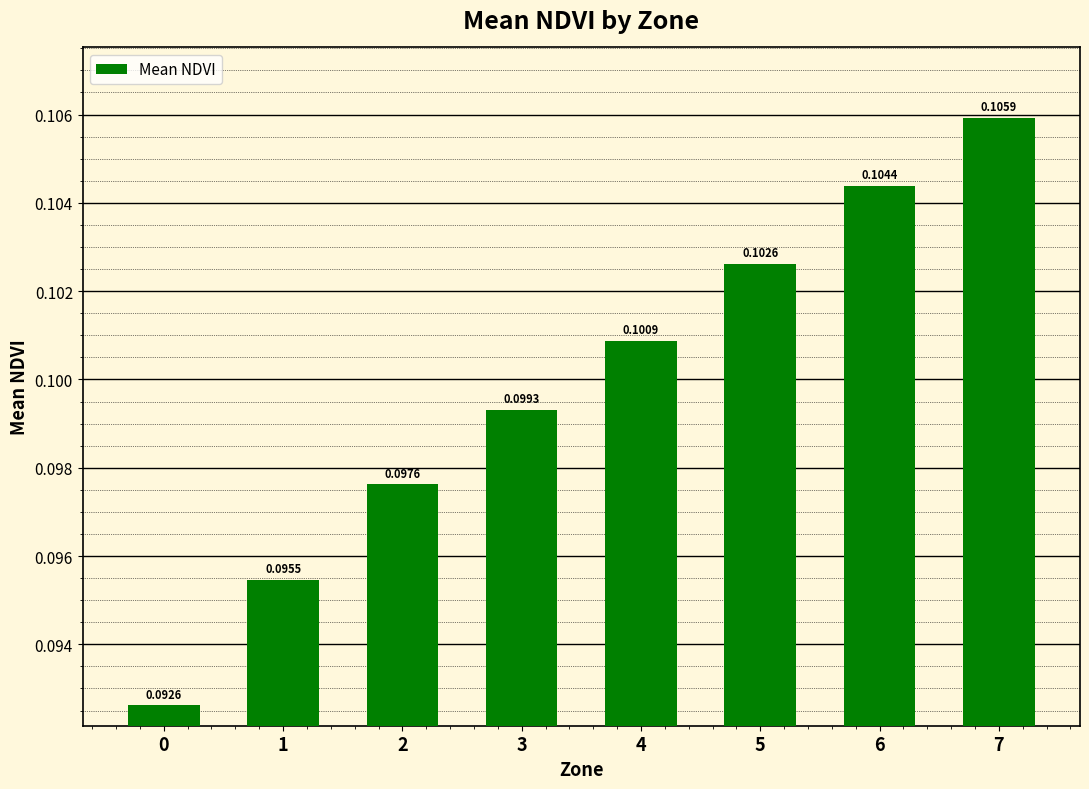

List the labels in order of value, smallest first.

0, 1, 2, 3, 4, 5, 6, 7